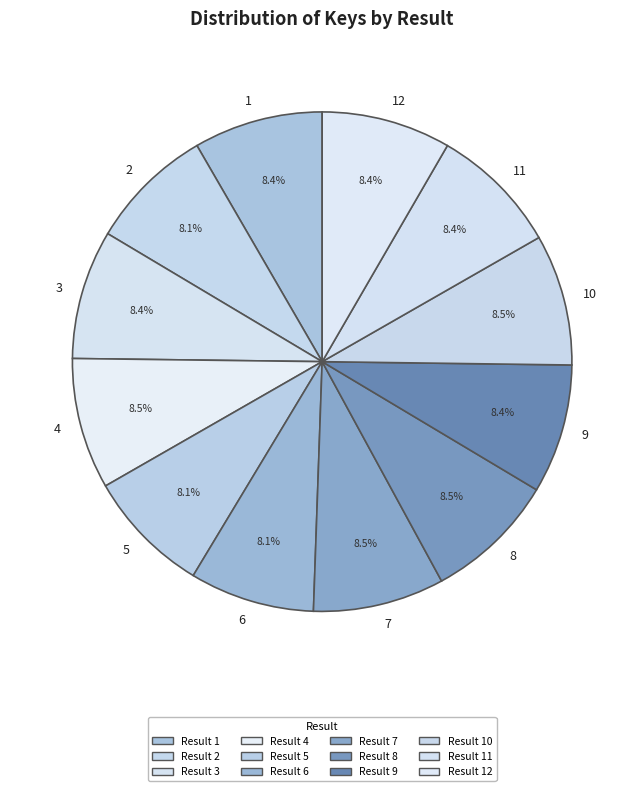

Approximately how many times larger is the value at 7 compared to 8?

1.0